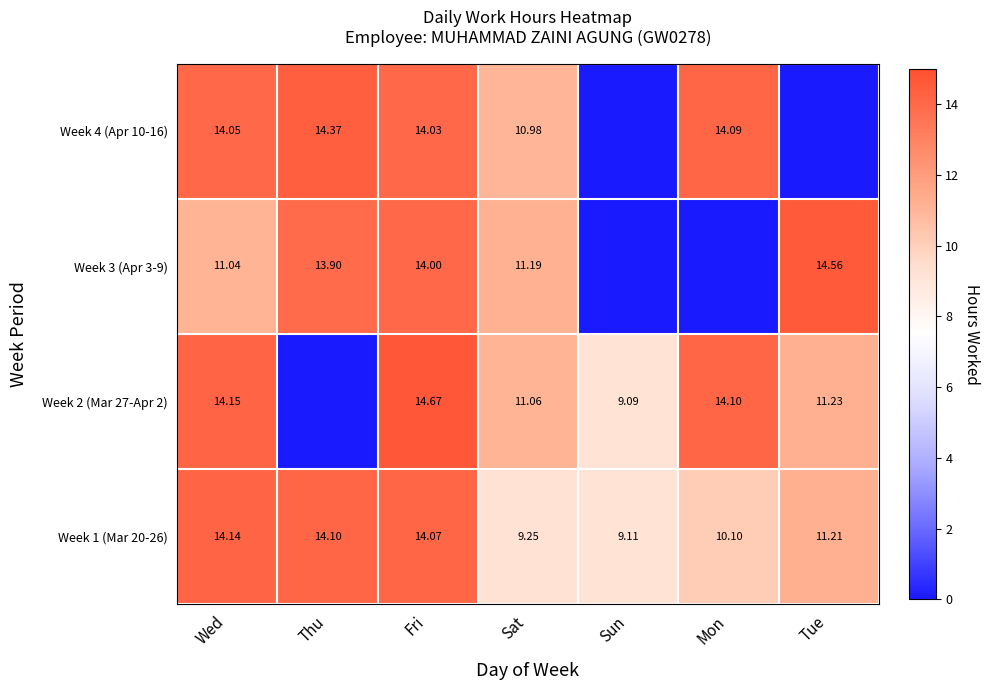

Where does the Week 1 (Mar 20-26) series first go above 11?

Wed